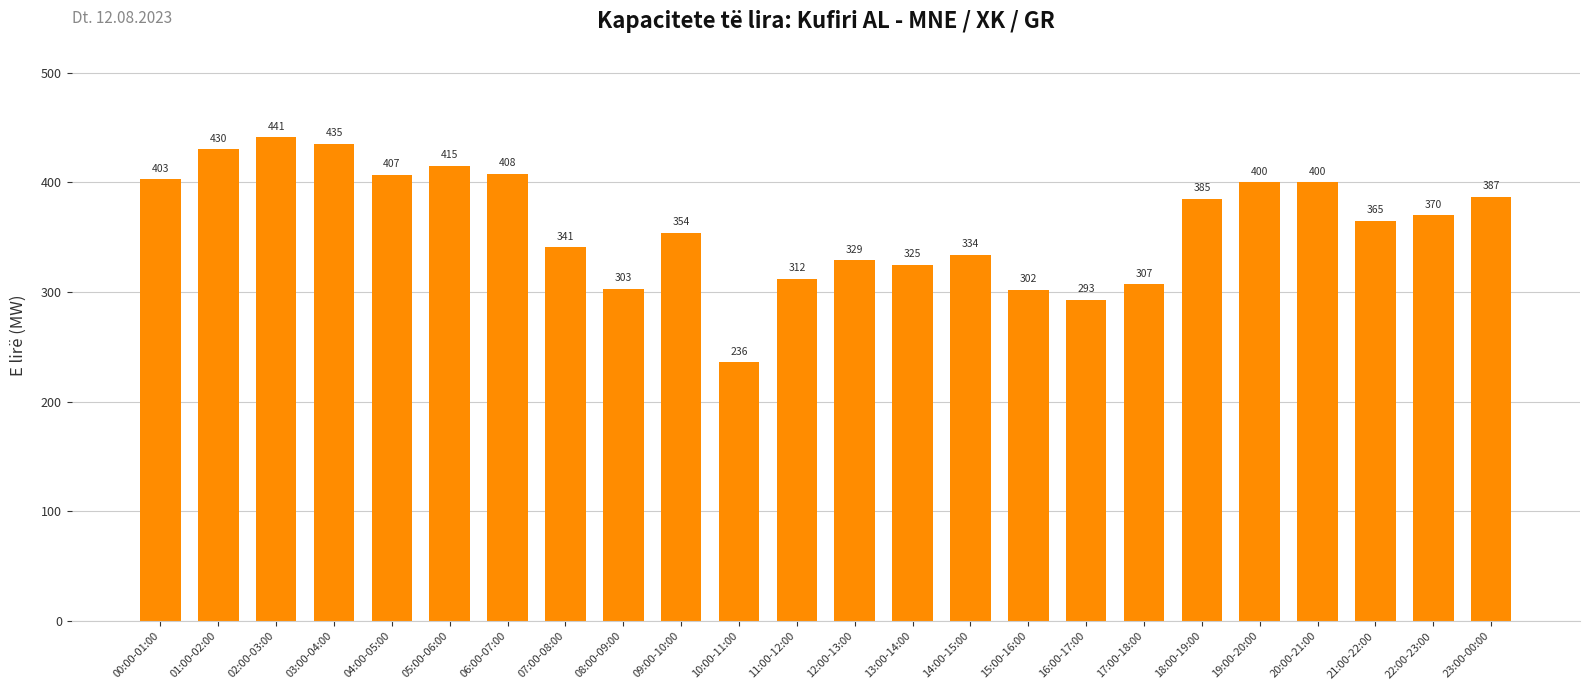

The value at 19:00-20:00 is 80. True or false?

False